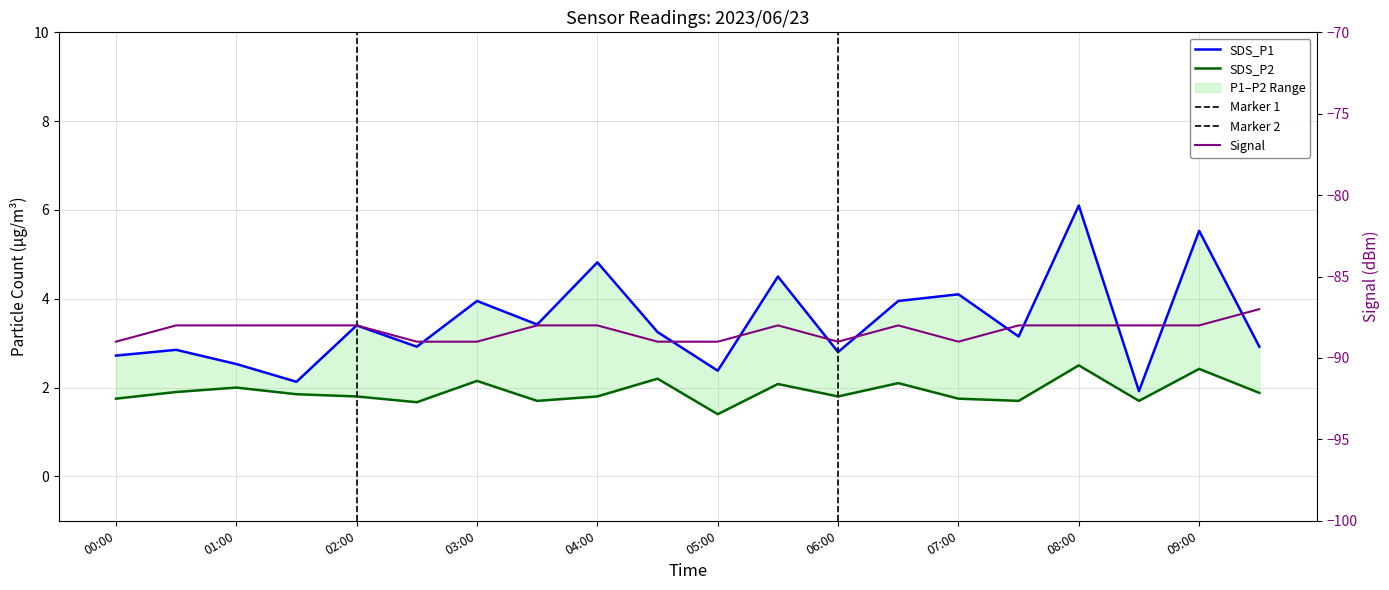

At which category does the chart reach its minimum across all series?

00:00